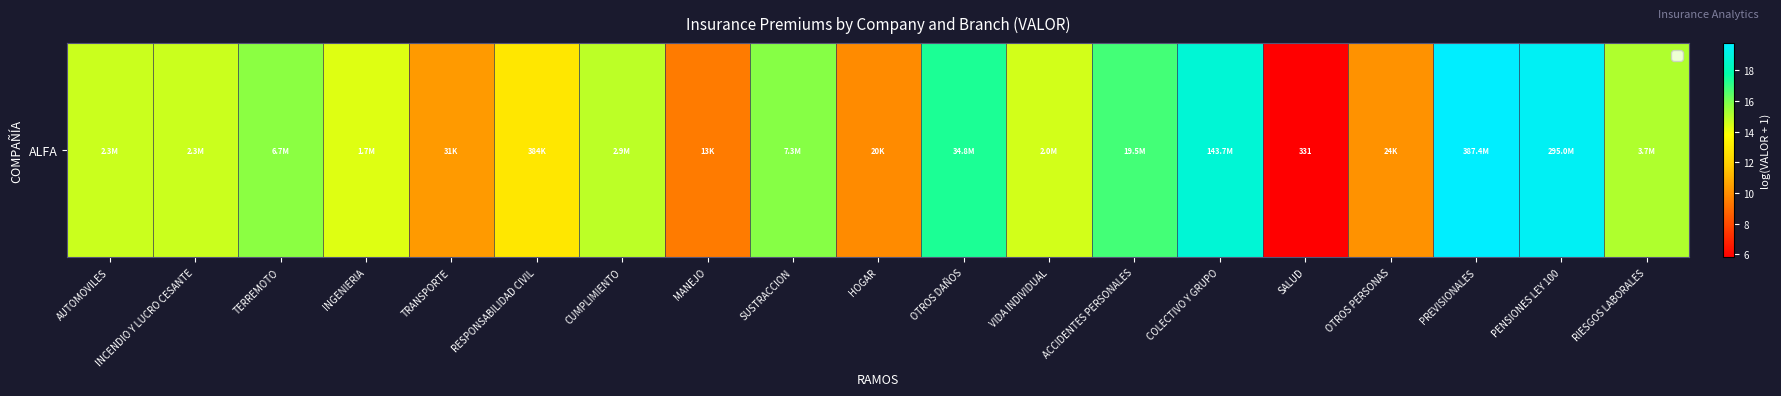

Which category has the lowest value across all series?

SALUD